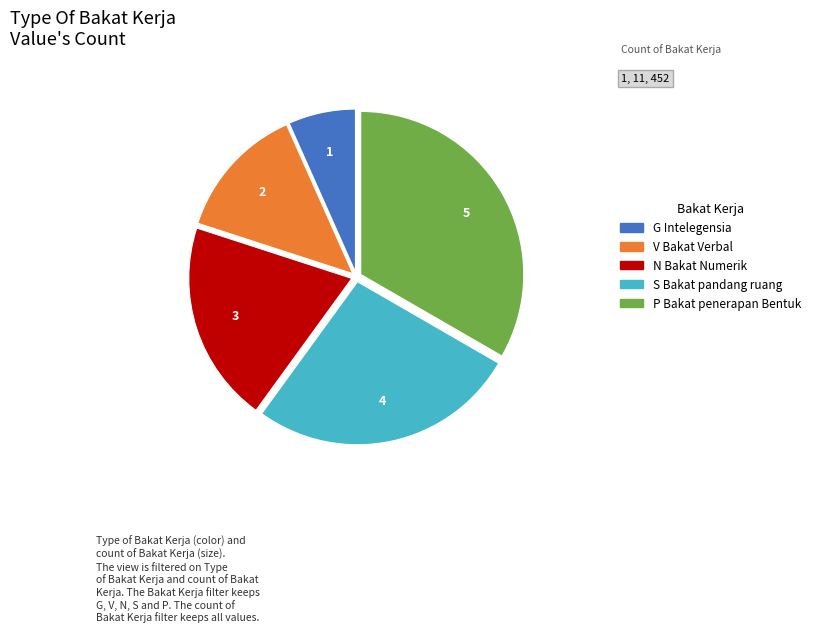

Does any single category account for the majority?

No